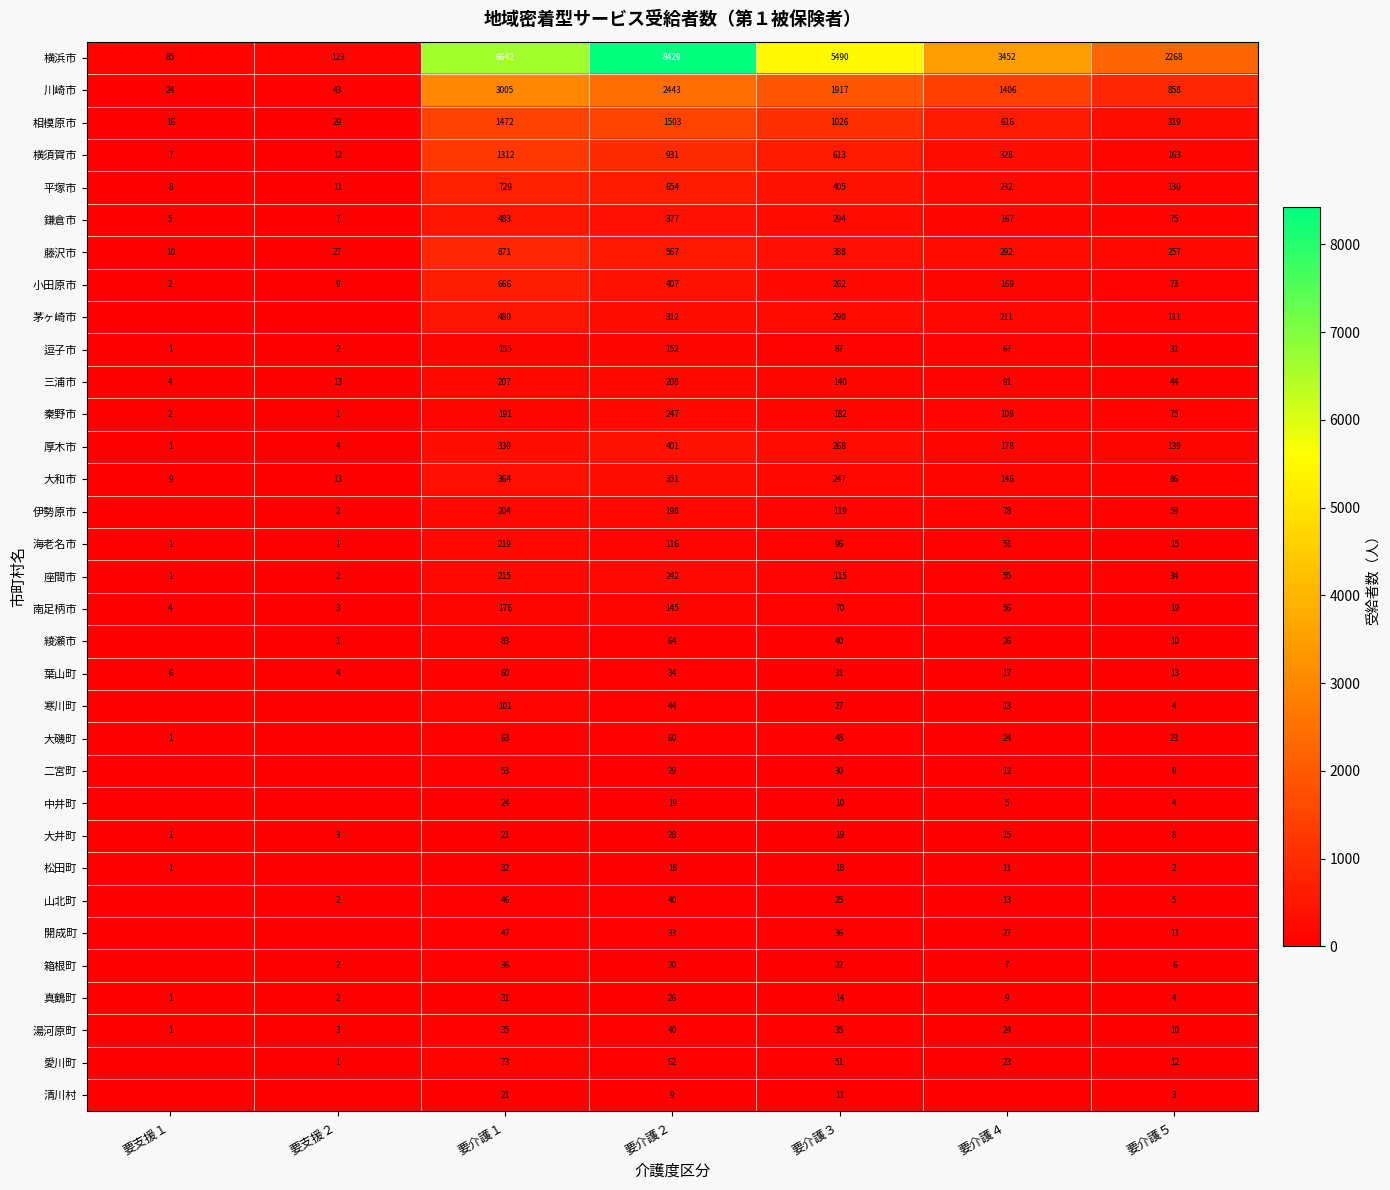

What is the spread (max minus min) of values at 要支援２?

123